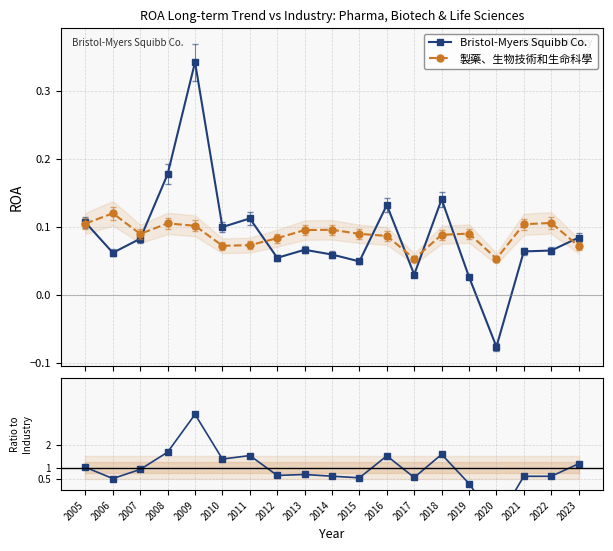

Reading right to left, transcribe all the data shown in this chart.

Bristol-Myers Squibb Co.: 2023=0.1	2022=0.1	2021=0.1	2020=-0.1	2019=0.0	2018=0.1	2017=0.0	2016=0.1	2015=0.0	2014=0.1	2013=0.1	2012=0.1	2011=0.1	2010=0.1	2009=0.3	2008=0.2	2007=0.1	2006=0.1	2005=0.1
製藥、生物技術和生命科學: 2023=0.1	2022=0.1	2021=0.1	2020=0.1	2019=0.1	2018=0.1	2017=0.1	2016=0.1	2015=0.1	2014=0.1	2013=0.1	2012=0.1	2011=0.1	2010=0.1	2009=0.1	2008=0.1	2007=0.1	2006=0.1	2005=0.1
BMS / Industry: 2023=1.2	2022=0.6	2021=0.6	2020=-1.4	2019=0.3	2018=1.6	2017=0.6	2016=1.5	2015=0.5	2014=0.6	2013=0.7	2012=0.7	2011=1.5	2010=1.4	2009=3.4	2008=1.7	2007=0.9	2006=0.5	2005=1.0